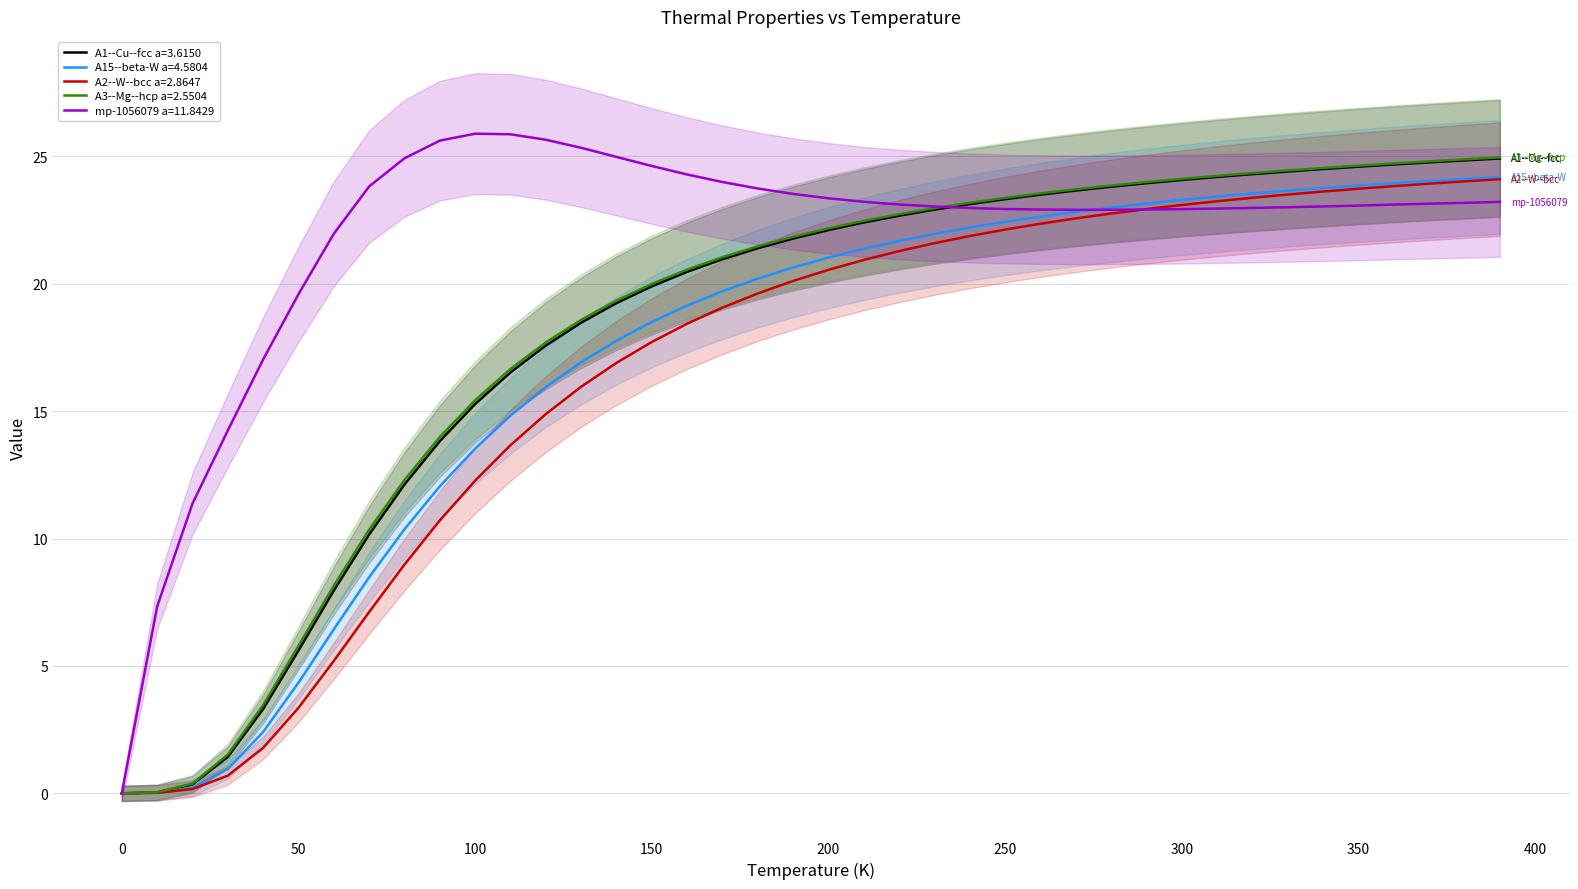

True or false: A3--Mg--hcp a=2.5504 has more than 2 interior local peaks.

False